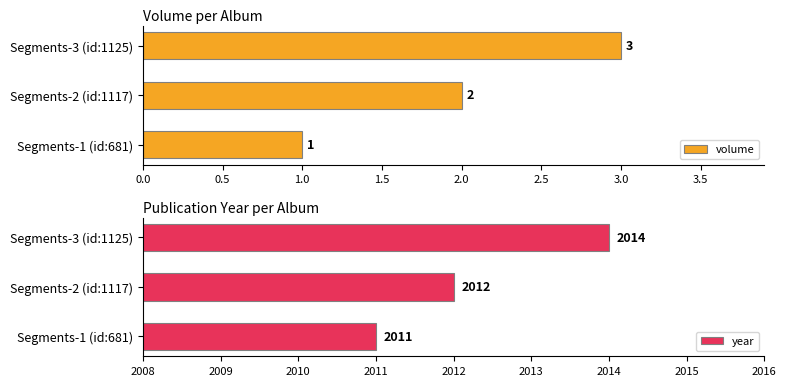

Count the number of categories in the chart.

3